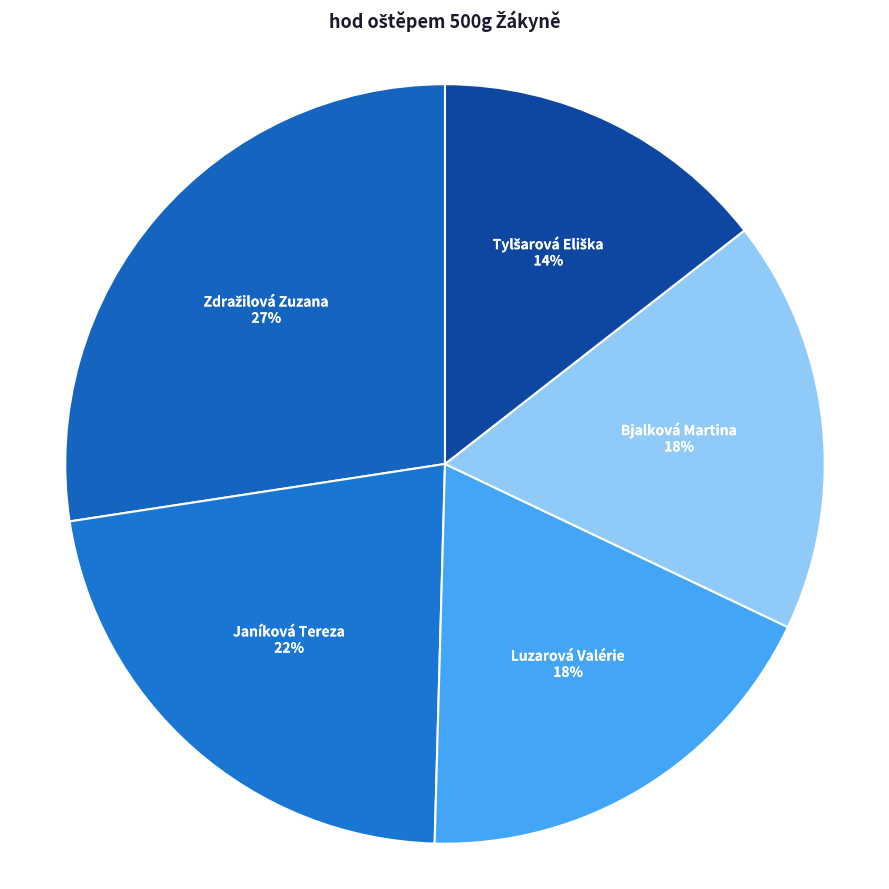

True or false: Luzarová Valérie accounts for 18% of the total.

True